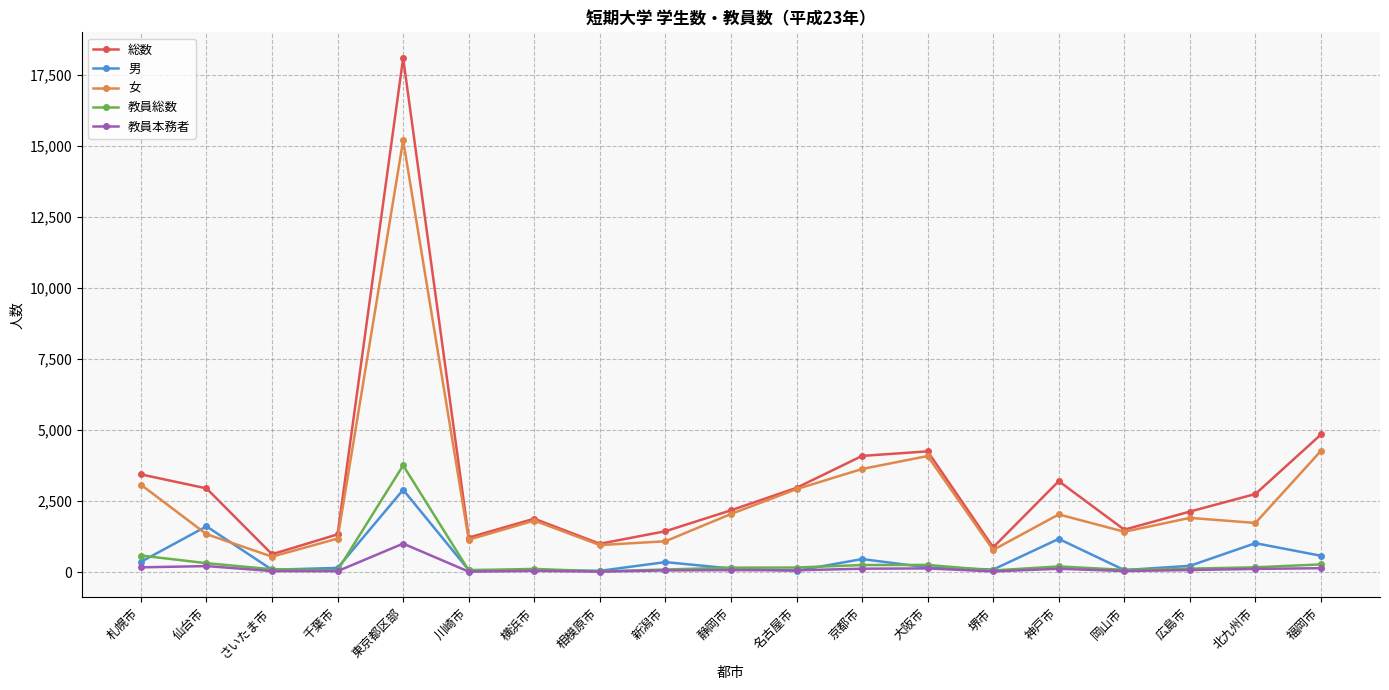

At which category does 総数 reach its first local peak?

東京都区部